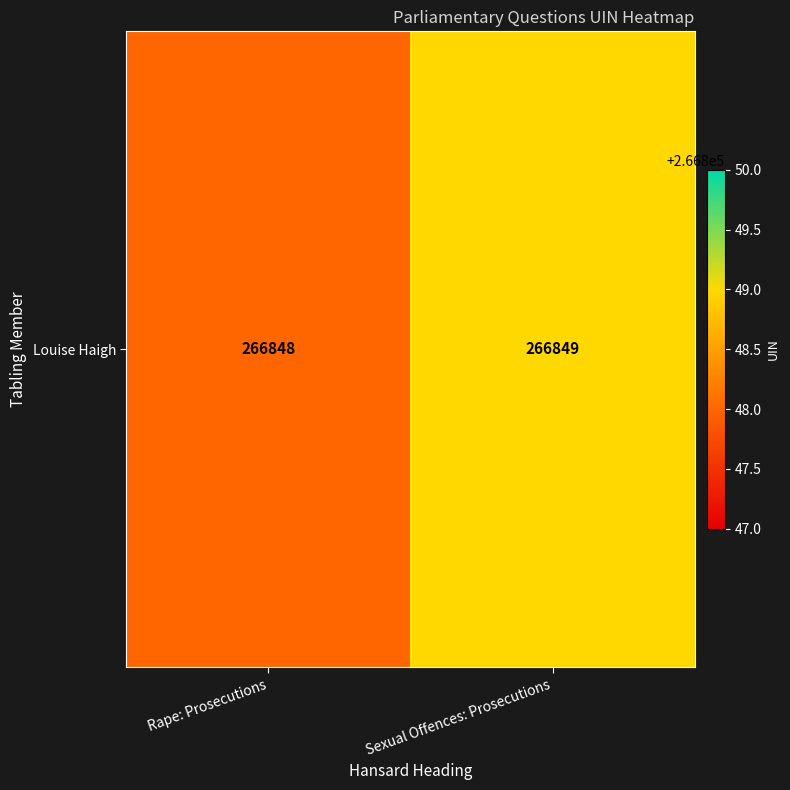

What is the difference between the maximum and minimum values?

1